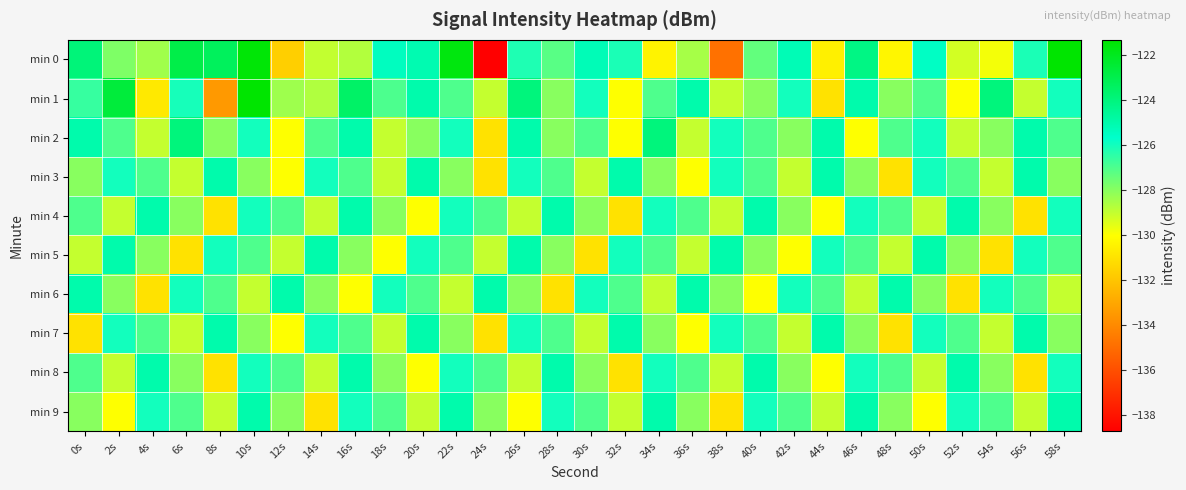

Reading left to right, transcribe all the data shown in this chart.

min 0: 0s=-123.9	2s=-127.8	4s=-128.4	6s=-122.9	8s=-123.3	10s=-121.5	12s=-131.6	14s=-129.0	16s=-128.7	18s=-125.4	20s=-125.1	22s=-121.7	24s=-138.7	26s=-126.2	28s=-127.2	30s=-125.2	32s=-126.1	34s=-130.4	36s=-128.5	38s=-134.8	40s=-127.3	42s=-125.2	44s=-130.5	46s=-124.2	48s=-130.3	50s=-125.5	52s=-129.3	54s=-129.8	56s=-126.1	58s=-121.3
min 1: 0s=-126.6	2s=-122.6	4s=-130.7	6s=-126.0	8s=-133.5	10s=-121.3	12s=-128.4	14s=-128.7	16s=-123.5	18s=-127.0	20s=-125.0	22s=-127.0	24s=-129.0	26s=-124.0	28s=-128.0	30s=-126.0	32s=-130.0	34s=-127.0	36s=-125.0	38s=-129.0	40s=-128.0	42s=-126.0	44s=-131.0	46s=-125.0	48s=-128.0	50s=-127.0	52s=-130.0	54s=-124.0	56s=-129.0	58s=-126.0
min 2: 0s=-125.0	2s=-127.0	4s=-129.0	6s=-124.0	8s=-128.0	10s=-126.0	12s=-130.0	14s=-127.0	16s=-125.0	18s=-129.0	20s=-128.0	22s=-126.0	24s=-131.0	26s=-125.0	28s=-128.0	30s=-127.0	32s=-130.0	34s=-124.0	36s=-129.0	38s=-126.0	40s=-127.0	42s=-128.0	44s=-125.0	46s=-130.0	48s=-127.0	50s=-126.0	52s=-129.0	54s=-128.0	56s=-125.0	58s=-127.0
min 3: 0s=-128.0	2s=-126.0	4s=-127.0	6s=-129.0	8s=-125.0	10s=-128.0	12s=-130.0	14s=-126.0	16s=-127.0	18s=-129.0	20s=-125.0	22s=-128.0	24s=-131.0	26s=-126.0	28s=-127.0	30s=-129.0	32s=-125.0	34s=-128.0	36s=-130.0	38s=-126.0	40s=-127.0	42s=-129.0	44s=-125.0	46s=-128.0	48s=-131.0	50s=-126.0	52s=-127.0	54s=-129.0	56s=-125.0	58s=-128.0
min 4: 0s=-127.0	2s=-129.0	4s=-125.0	6s=-128.0	8s=-131.0	10s=-126.0	12s=-127.0	14s=-129.0	16s=-125.0	18s=-128.0	20s=-130.0	22s=-126.0	24s=-127.0	26s=-129.0	28s=-125.0	30s=-128.0	32s=-131.0	34s=-126.0	36s=-127.0	38s=-129.0	40s=-125.0	42s=-128.0	44s=-130.0	46s=-126.0	48s=-127.0	50s=-129.0	52s=-125.0	54s=-128.0	56s=-131.0	58s=-126.0
min 5: 0s=-129.0	2s=-125.0	4s=-128.0	6s=-131.0	8s=-126.0	10s=-127.0	12s=-129.0	14s=-125.0	16s=-128.0	18s=-130.0	20s=-126.0	22s=-127.0	24s=-129.0	26s=-125.0	28s=-128.0	30s=-131.0	32s=-126.0	34s=-127.0	36s=-129.0	38s=-125.0	40s=-128.0	42s=-130.0	44s=-126.0	46s=-127.0	48s=-129.0	50s=-125.0	52s=-128.0	54s=-131.0	56s=-126.0	58s=-127.0
min 6: 0s=-125.0	2s=-128.0	4s=-131.0	6s=-126.0	8s=-127.0	10s=-129.0	12s=-125.0	14s=-128.0	16s=-130.0	18s=-126.0	20s=-127.0	22s=-129.0	24s=-125.0	26s=-128.0	28s=-131.0	30s=-126.0	32s=-127.0	34s=-129.0	36s=-125.0	38s=-128.0	40s=-130.0	42s=-126.0	44s=-127.0	46s=-129.0	48s=-125.0	50s=-128.0	52s=-131.0	54s=-126.0	56s=-127.0	58s=-129.0
min 7: 0s=-131.0	2s=-126.0	4s=-127.0	6s=-129.0	8s=-125.0	10s=-128.0	12s=-130.0	14s=-126.0	16s=-127.0	18s=-129.0	20s=-125.0	22s=-128.0	24s=-131.0	26s=-126.0	28s=-127.0	30s=-129.0	32s=-125.0	34s=-128.0	36s=-130.0	38s=-126.0	40s=-127.0	42s=-129.0	44s=-125.0	46s=-128.0	48s=-131.0	50s=-126.0	52s=-127.0	54s=-129.0	56s=-125.0	58s=-128.0
min 8: 0s=-127.0	2s=-129.0	4s=-125.0	6s=-128.0	8s=-131.0	10s=-126.0	12s=-127.0	14s=-129.0	16s=-125.0	18s=-128.0	20s=-130.0	22s=-126.0	24s=-127.0	26s=-129.0	28s=-125.0	30s=-128.0	32s=-131.0	34s=-126.0	36s=-127.0	38s=-129.0	40s=-125.0	42s=-128.0	44s=-130.0	46s=-126.0	48s=-127.0	50s=-129.0	52s=-125.0	54s=-128.0	56s=-131.0	58s=-126.0
min 9: 0s=-128.0	2s=-130.0	4s=-126.0	6s=-127.0	8s=-129.0	10s=-125.0	12s=-128.0	14s=-131.0	16s=-126.0	18s=-127.0	20s=-129.0	22s=-125.0	24s=-128.0	26s=-130.0	28s=-126.0	30s=-127.0	32s=-129.0	34s=-125.0	36s=-128.0	38s=-131.0	40s=-126.0	42s=-127.0	44s=-129.0	46s=-125.0	48s=-128.0	50s=-130.0	52s=-126.0	54s=-127.0	56s=-129.0	58s=-125.0